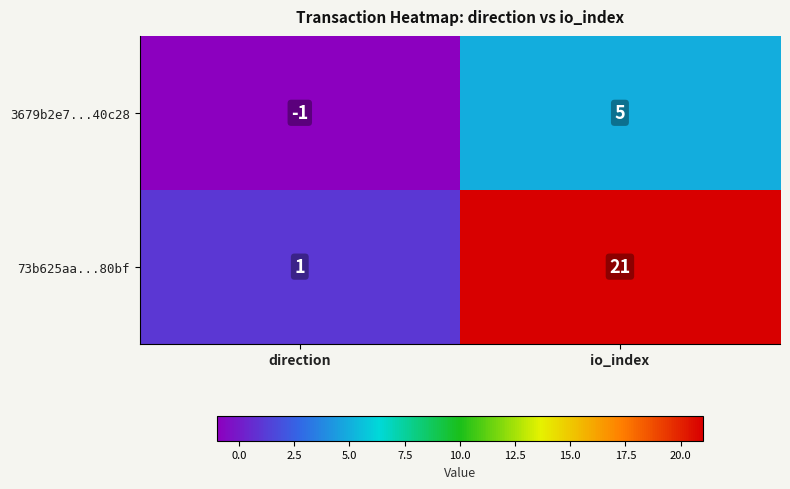

Which series has the largest total across all categories?

73b625aa...80bf